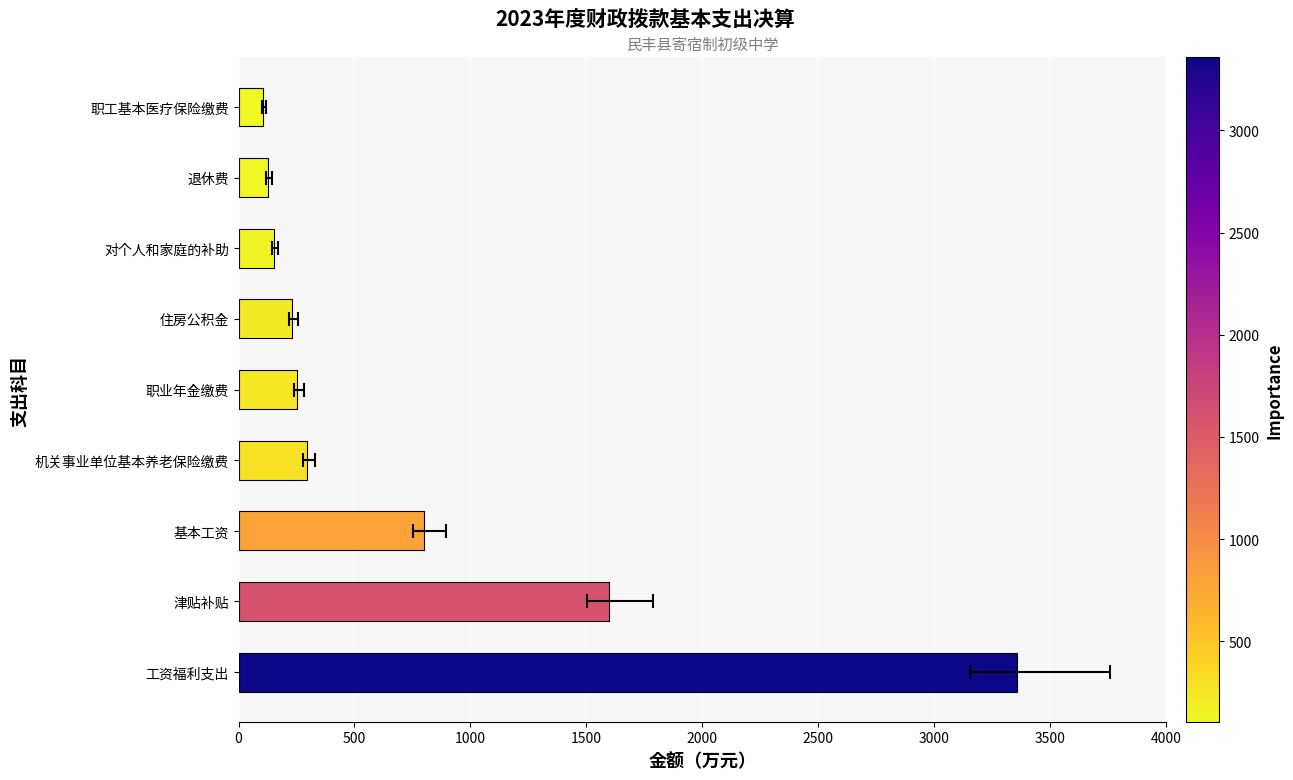

What is the smallest value displayed?

107.4